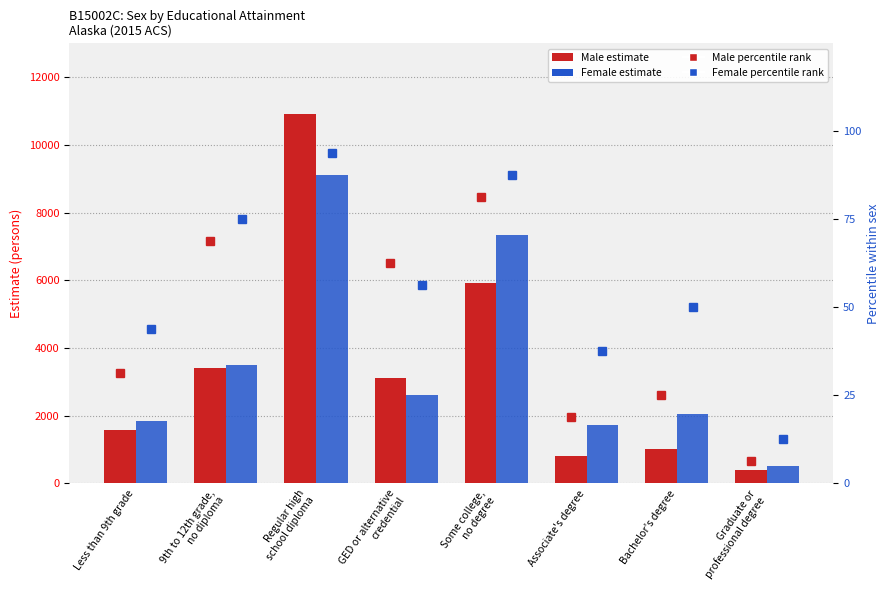

The Female series shows 2609.0 at GED or alternative
credential. True or false?

True